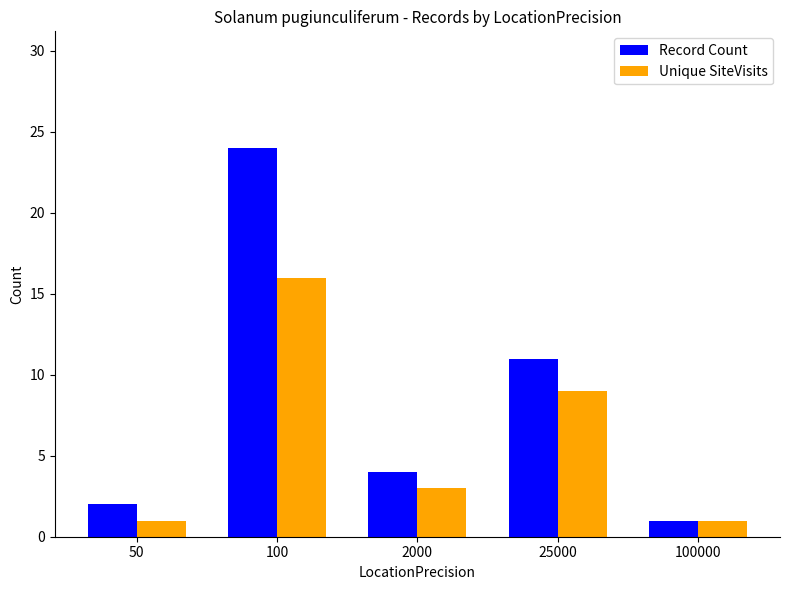

Which series changed the most between 50 and 25000?

Record Count